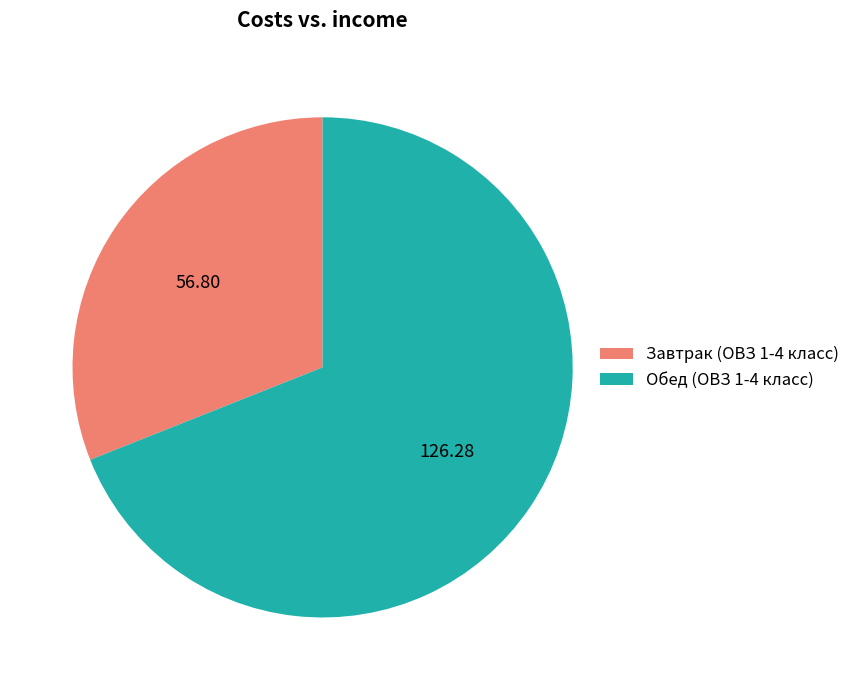

Does Обед (ОВЗ 1-4 класс) represent more than half of the total?

Yes